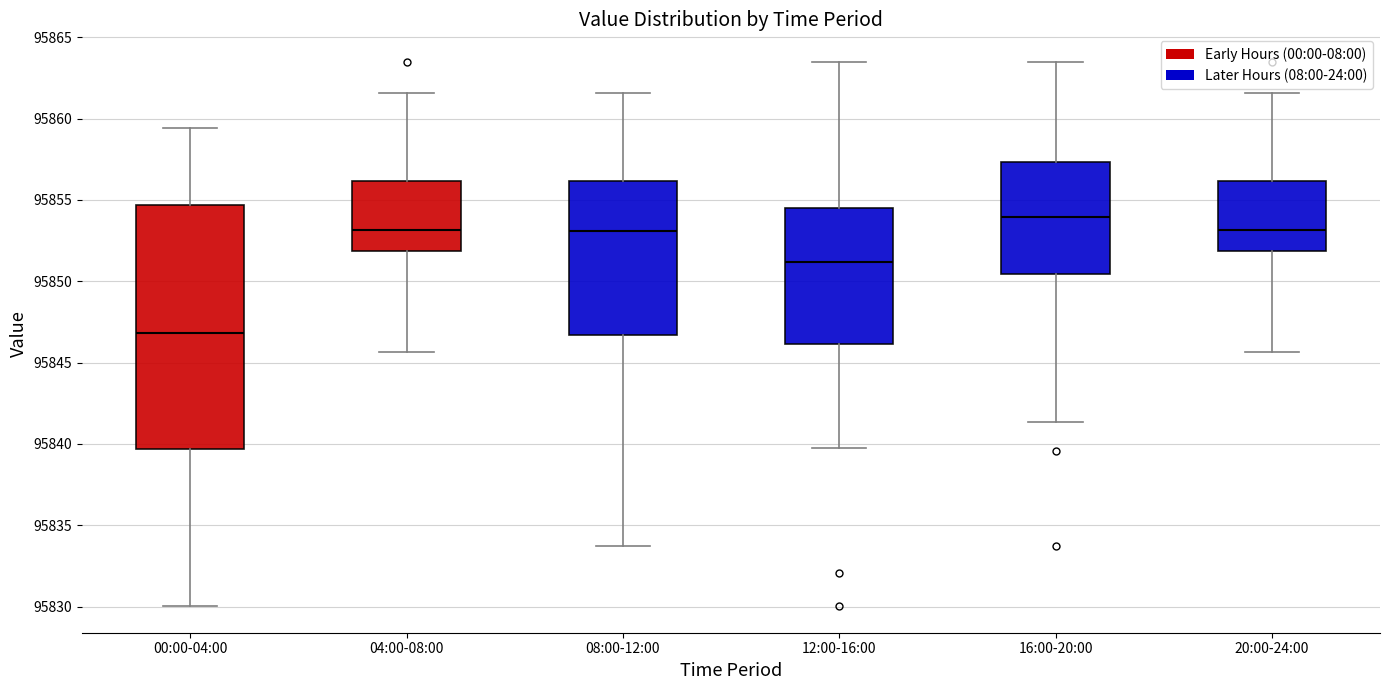

Where does the lower whisker of the box for 08:00-12:00 end on the y-axis? The values are not printed on the chart, so give them approximately, as read against the axis.

95833.5